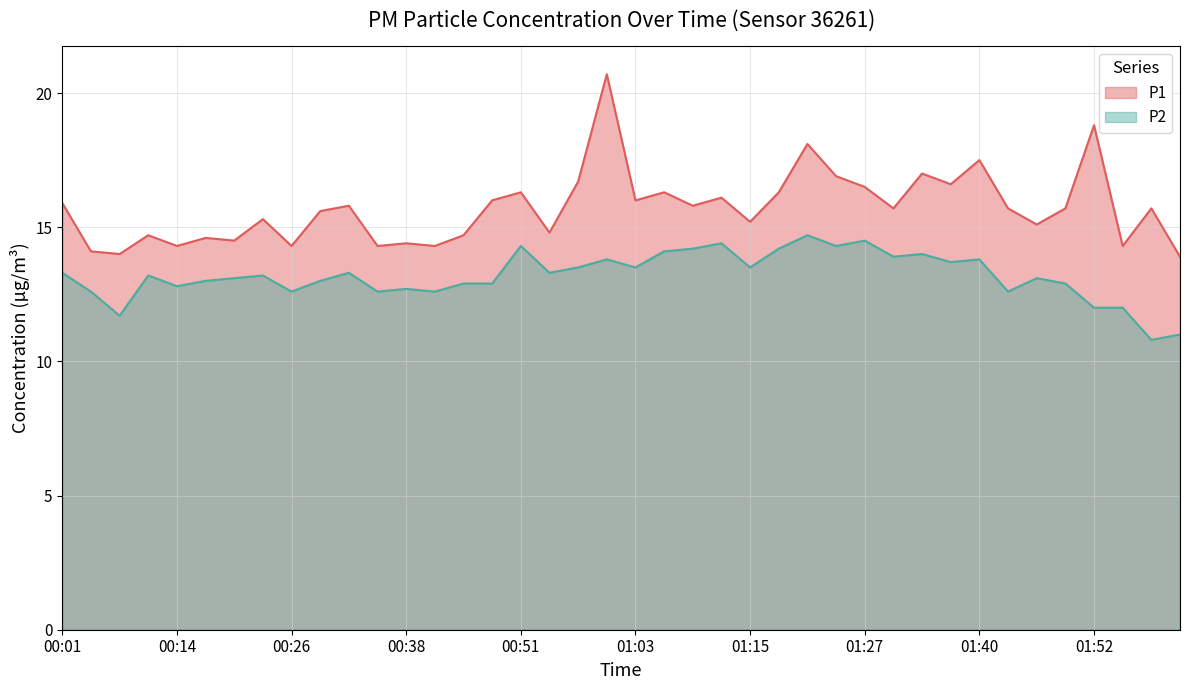

List the labels in order of P1 value, largest first.

01:00, 01:52, 01:21, 01:40, 01:33, 01:24, 00:57, 01:37, 01:27, 00:51, 01:06, 01:18, 01:12, 00:47, 01:03, 00:01, 00:32, 01:09, 01:30, 01:43, 01:49, 01:58, 00:29, 00:23, 01:15, 01:46, 00:54, 00:11, 00:44, 00:17, 00:20, 00:38, 00:14, 00:26, 00:35, 00:41, 01:55, 00:04, 00:08, 02:01